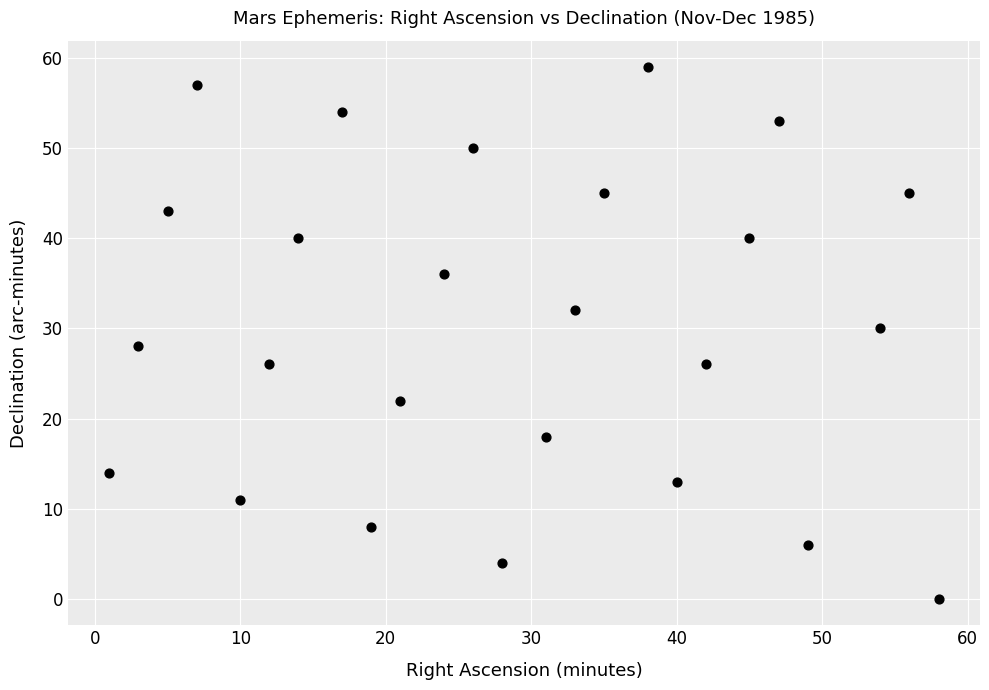

What is the range of Y values (max minus min)?

59